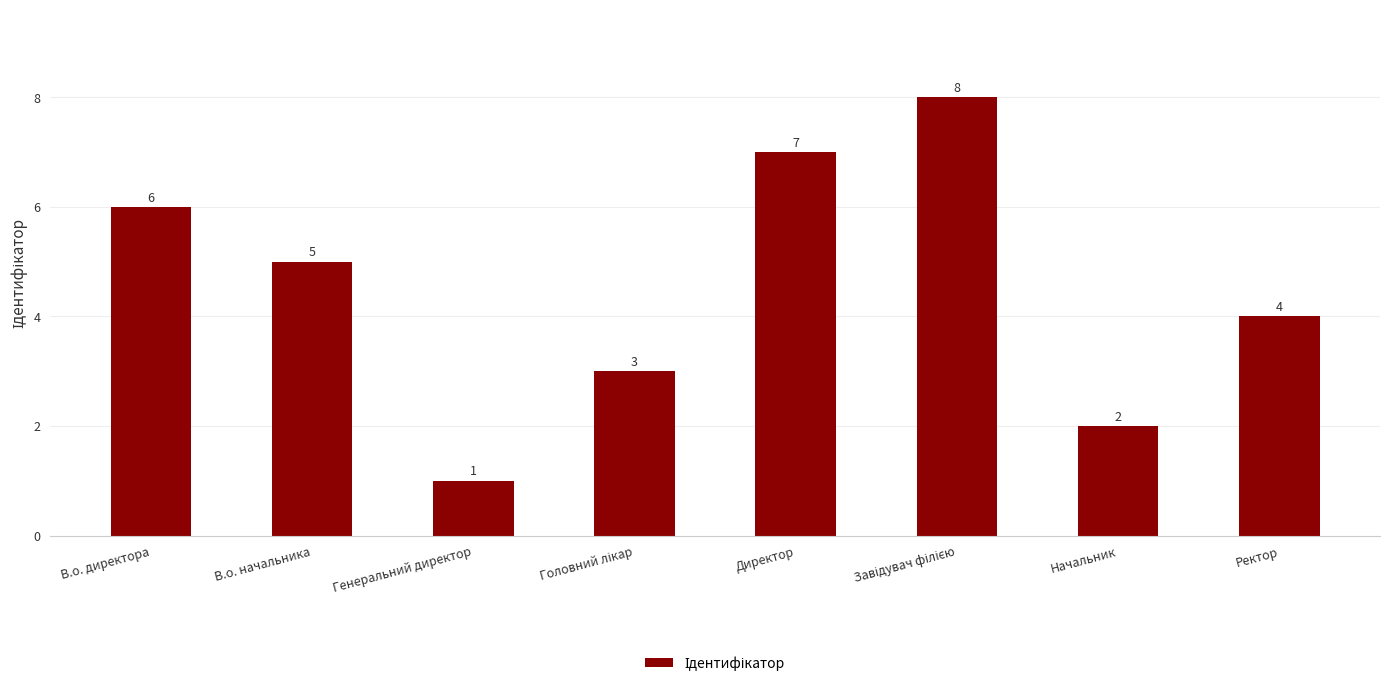

What is the maximum value shown in the chart?

8